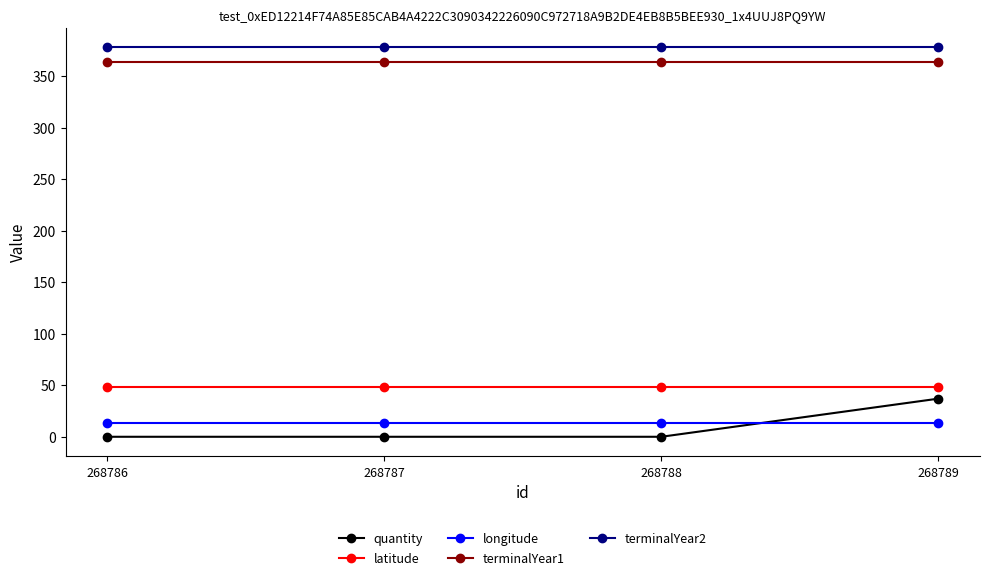

Reading right to left, transcribe all the data shown in this chart.

quantity: 268789=37.0	268788=0.0	268787=0.0	268786=0.0
latitude: 268789=48.2	268788=48.2	268787=48.2	268786=48.2
longitude: 268789=13.7	268788=13.7	268787=13.7	268786=13.7
terminalYear1: 268789=364.0	268788=364.0	268787=364.0	268786=364.0
terminalYear2: 268789=378.0	268788=378.0	268787=378.0	268786=378.0